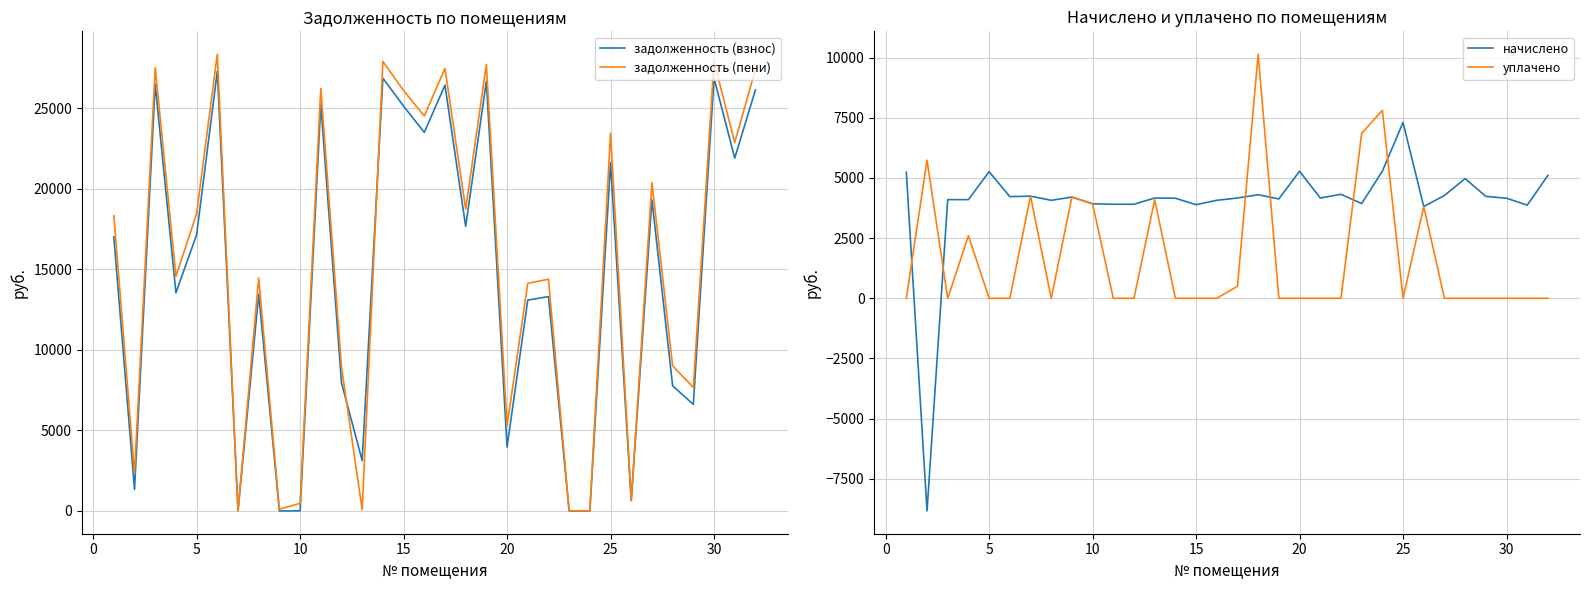

How many lines are shown in the chart?

4